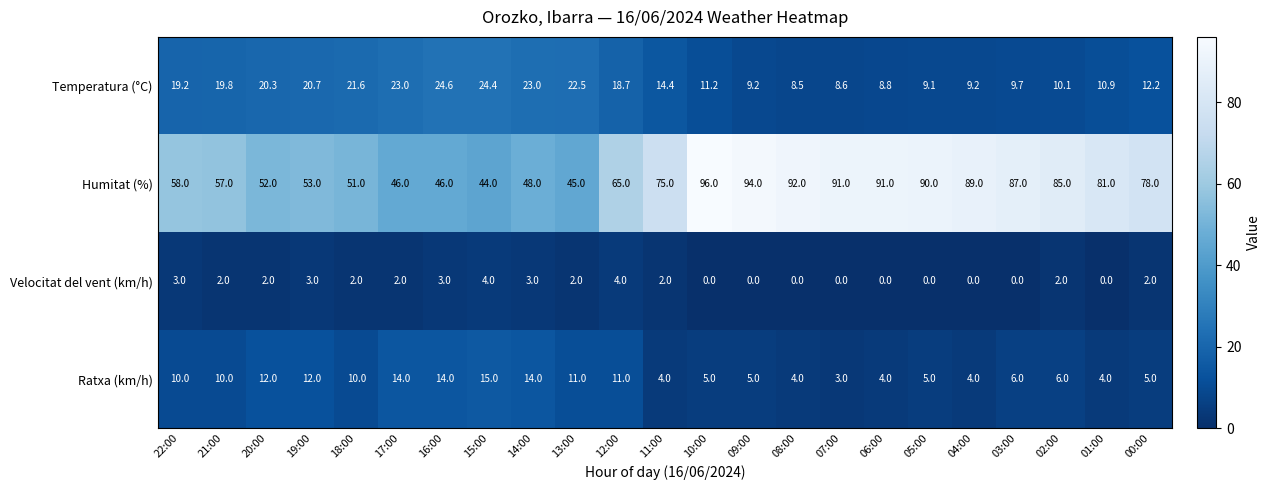

What is the difference between the maximum and second lowest values in the Humitat (%) series?

51.0